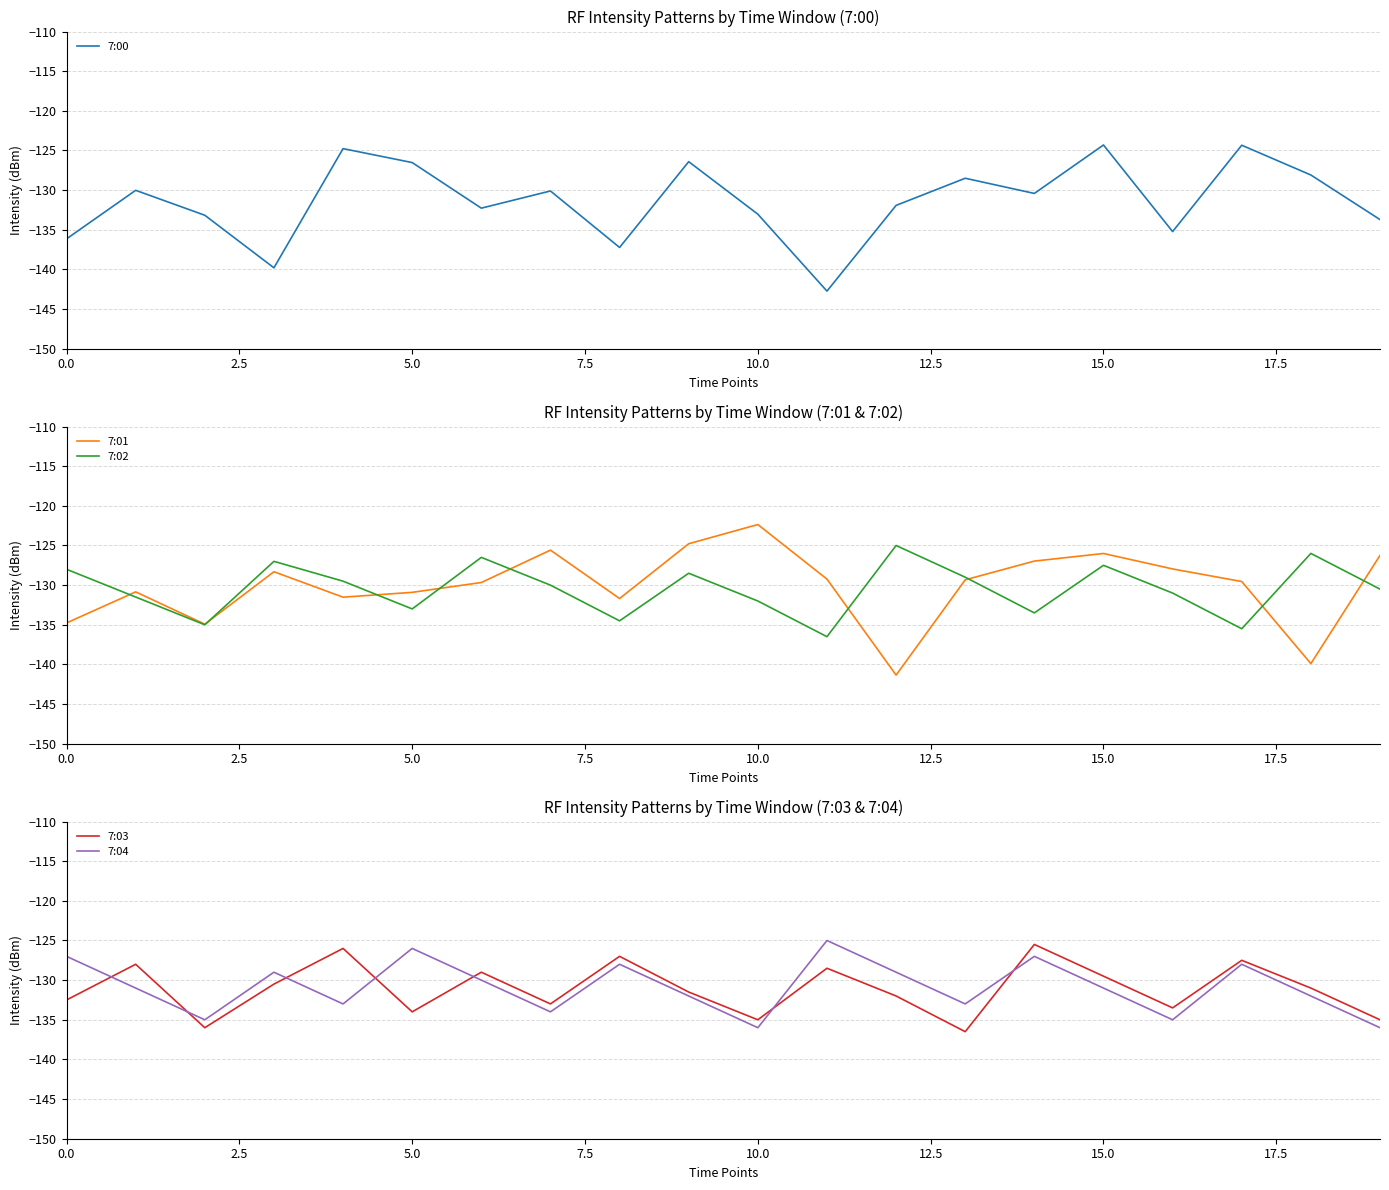

True or false: 7:02 has a value of -133.0 at 5.0.

True